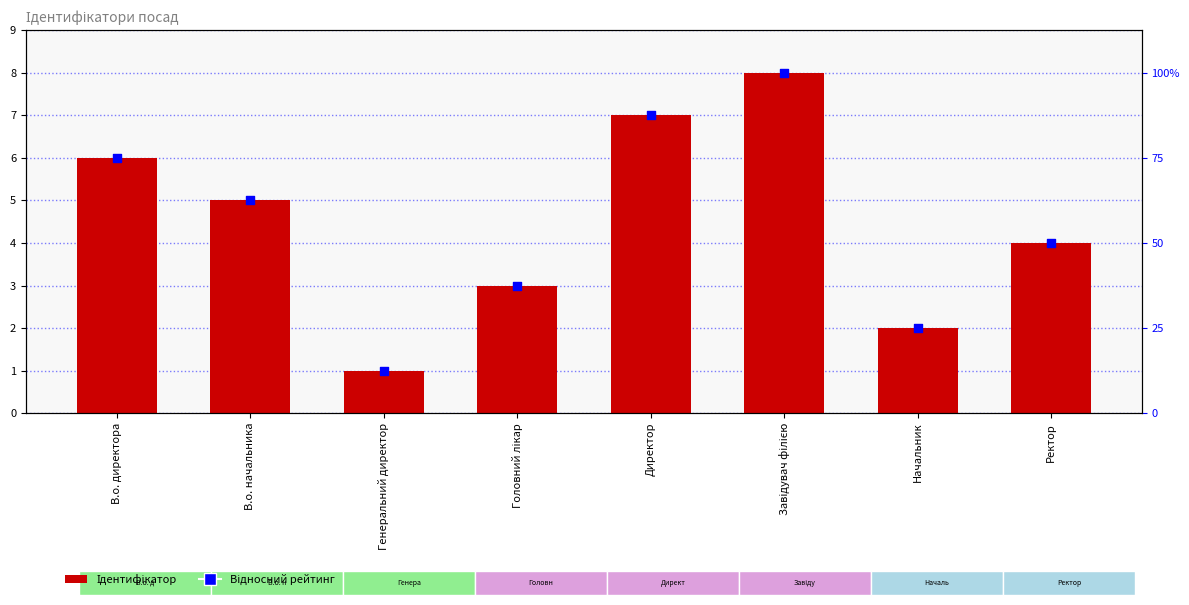

At how many categories does at least one series exceed 2?

6